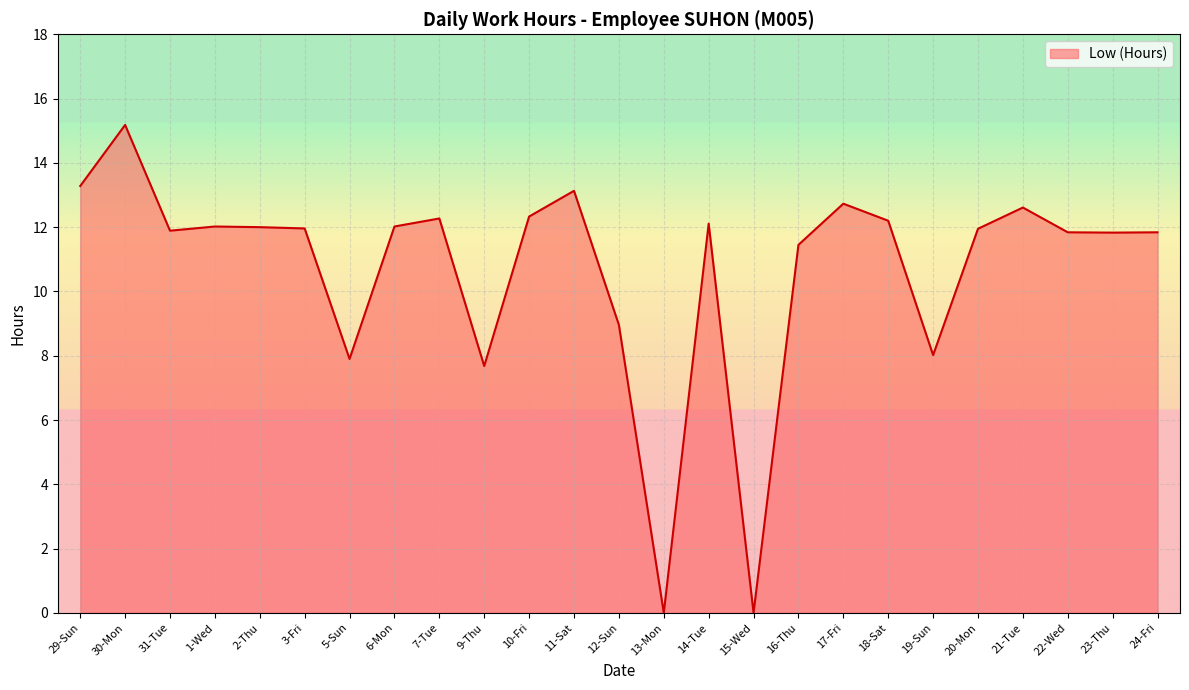

What is the change in value from 6-Mon to 21-Tue?

+0.6